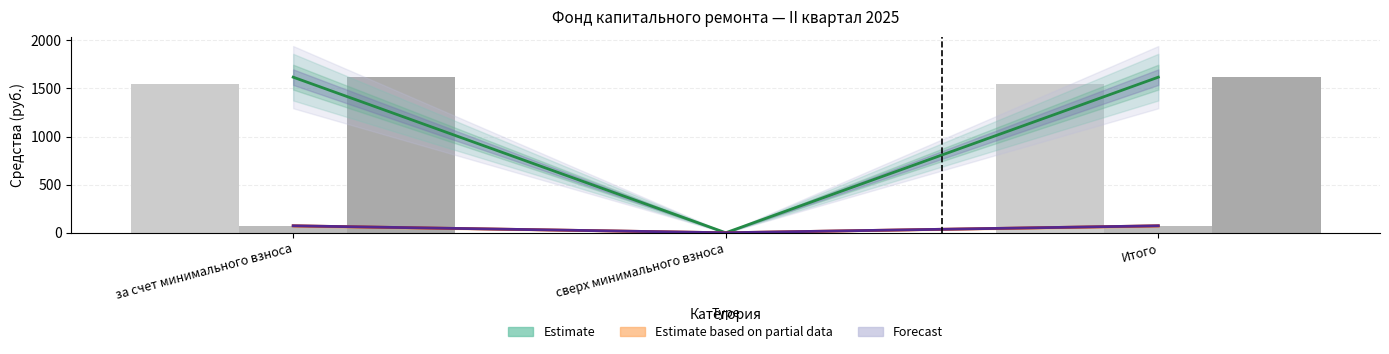

Reading right to left, extract all data points from this chart.

Estimate: 1617.5	0.0	1617.5
Estimate based on partial data: 72.5	0.0	72.5
Forecast: 72.5	0.0	72.5
Остаток начало: 1545.0	0.0	1545.0
Поступило: 72.5	0.0	72.5
Остаток конец: 1617.5	0.0	1617.5